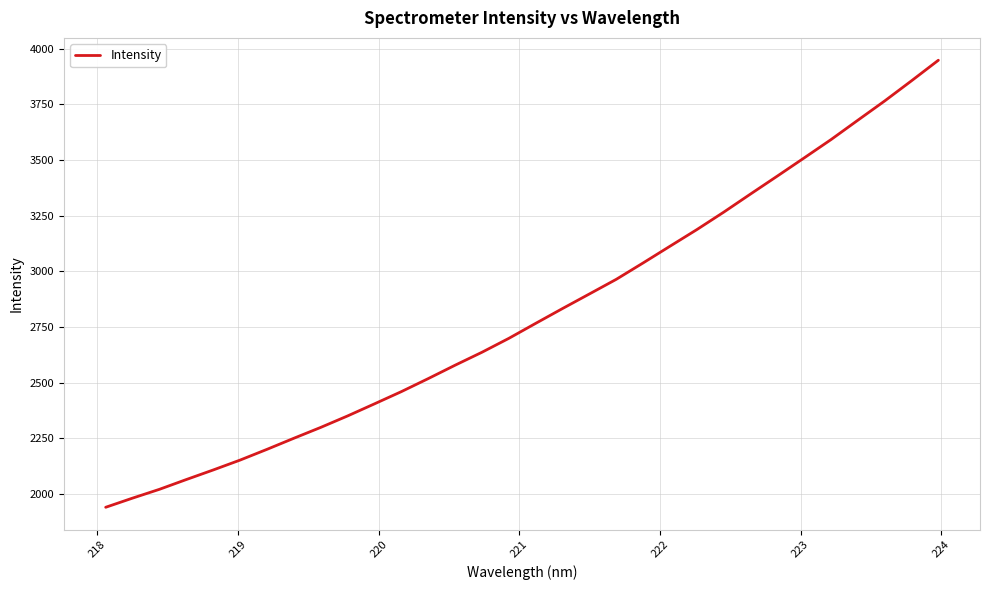

How many lines are shown in the chart?

1